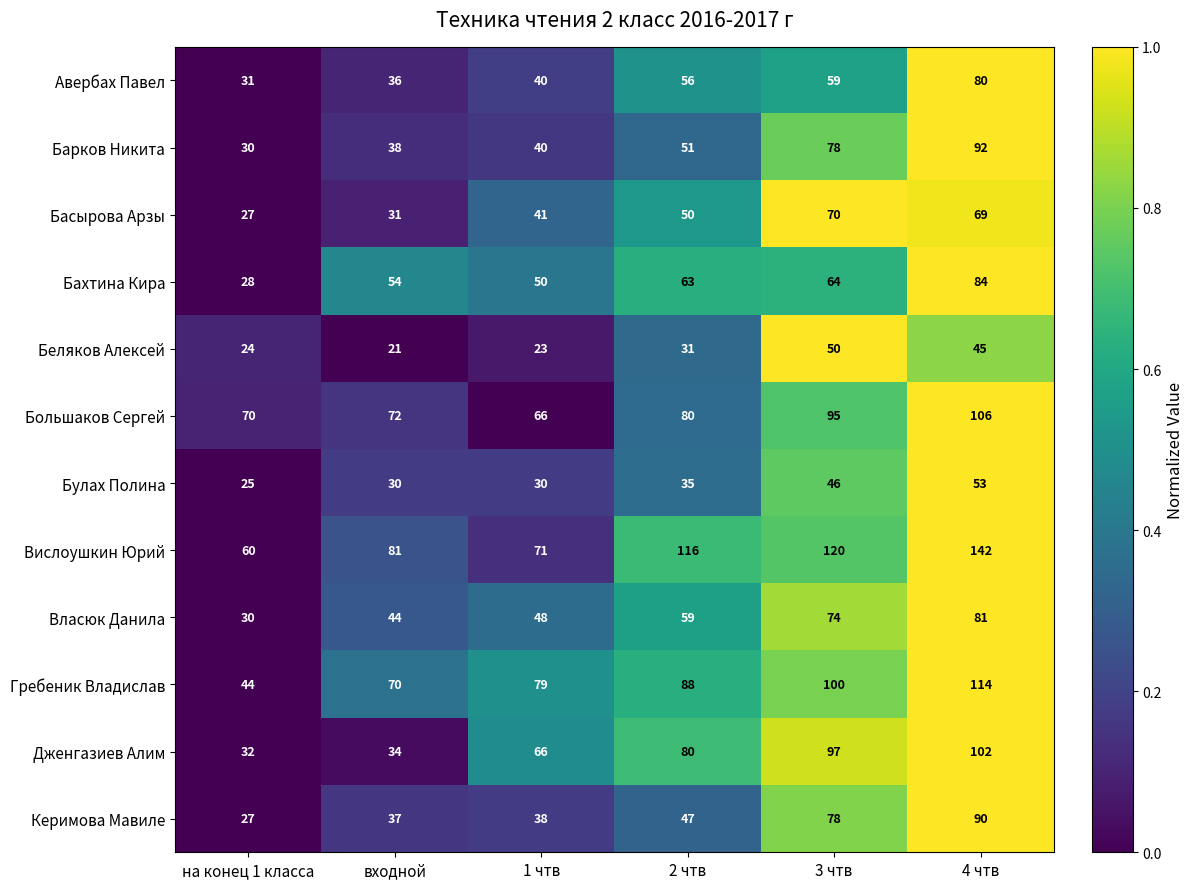

True or false: Барков Никита has a value of 92 at 4 чтв.

True